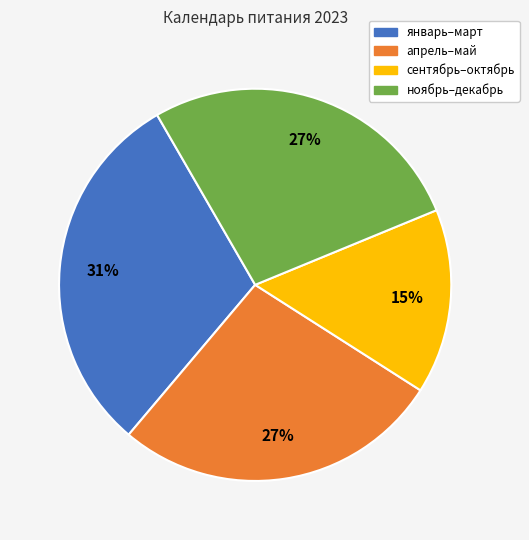

Approximately how many times larger is the value at сентябрь–октябрь compared to январь–март?

0.5